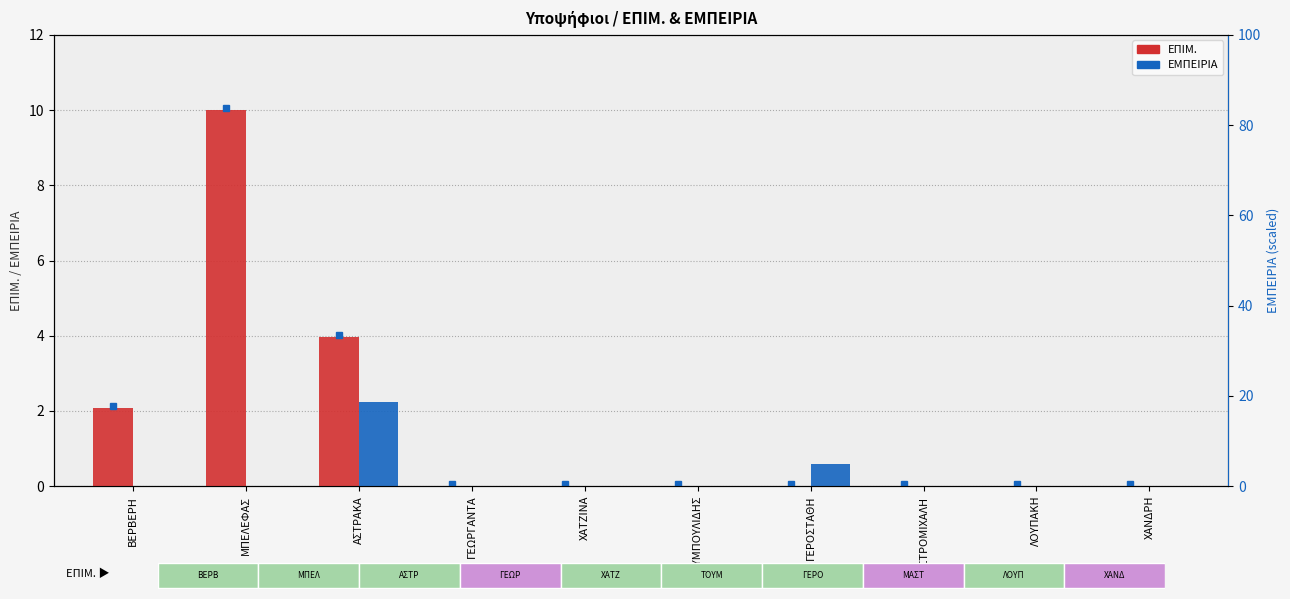

Rank the series by their average value, from highest to lowest.

ΕΠΙΜ., ΕΜΠΕΙΡΙΑ